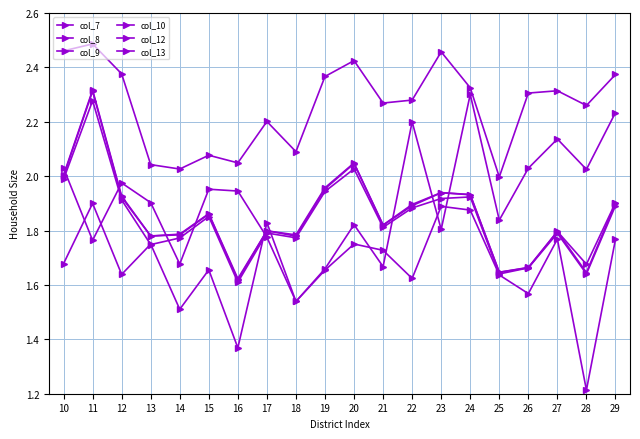

How many data points does each series have?

20